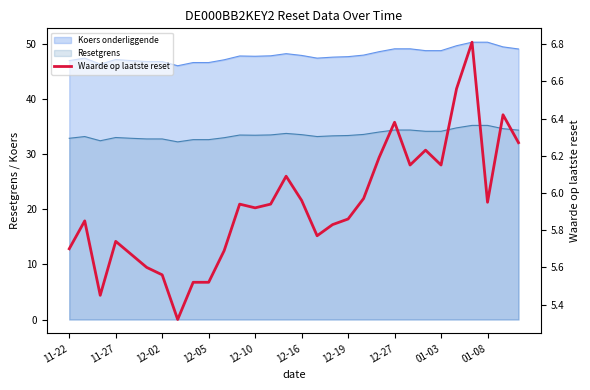

What is the maximum value shown in the chart?

6.8